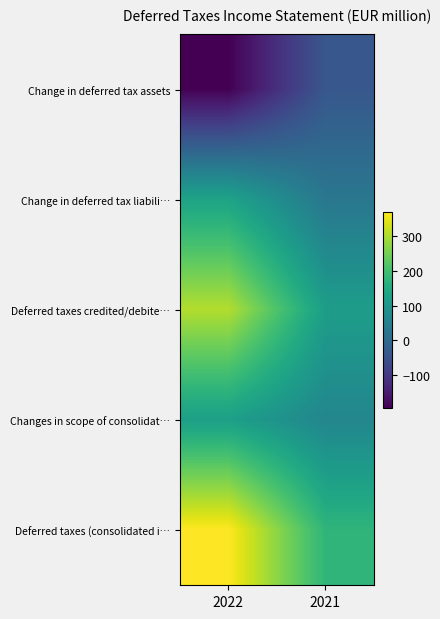

Reading left to right, list all the values displayed in this chart.

Change in deferred tax assets: 2022=-193	2021=-40
Change in deferred tax liabili…: 2022=133	2021=30
Deferred taxes credited/debite…: 2022=305	2021=119
Changes in scope of consolidat…: 2022=124	2021=66
Deferred taxes (consolidated i…: 2022=369	2021=174